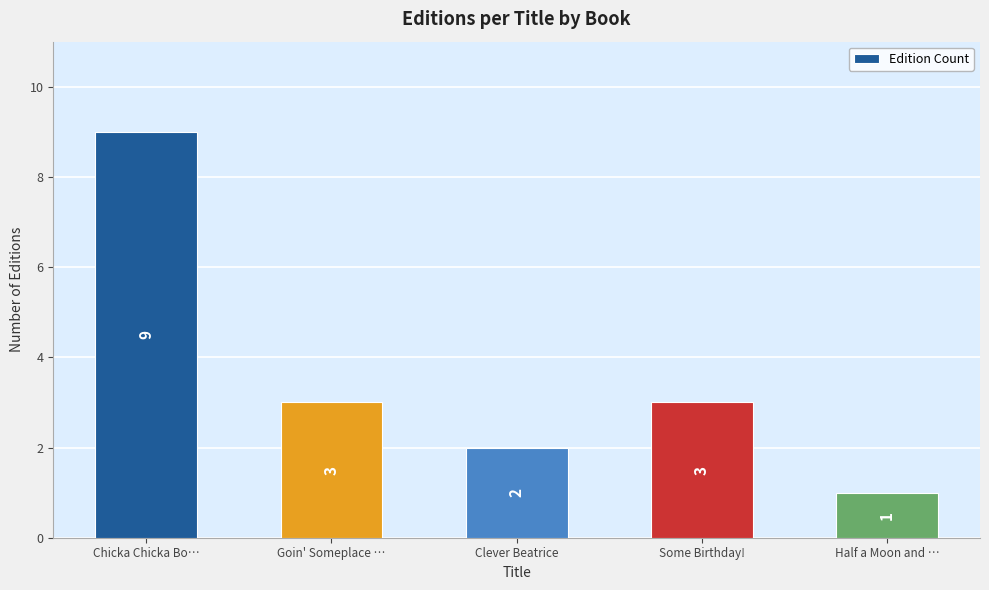

How many values are below 3?

2